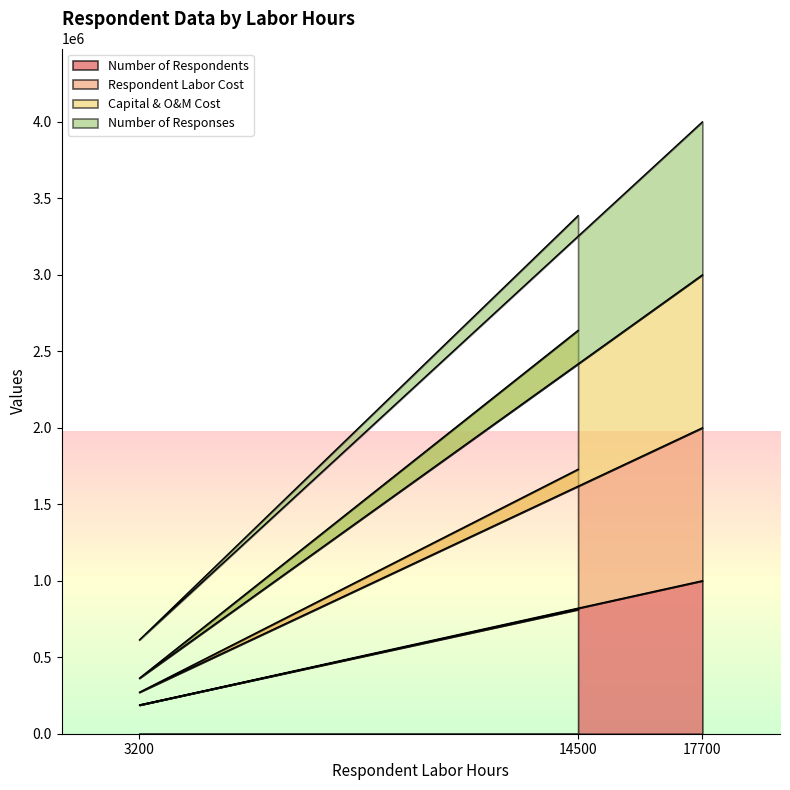

At which category is the sum across all series the highest?

17700